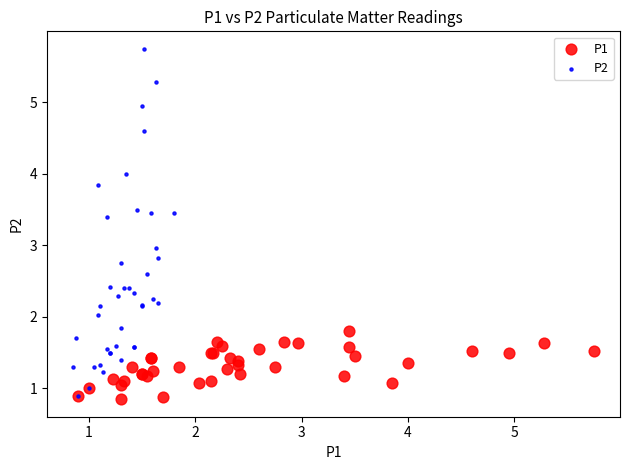

Which series has the largest Y range (max minus min)?

P2